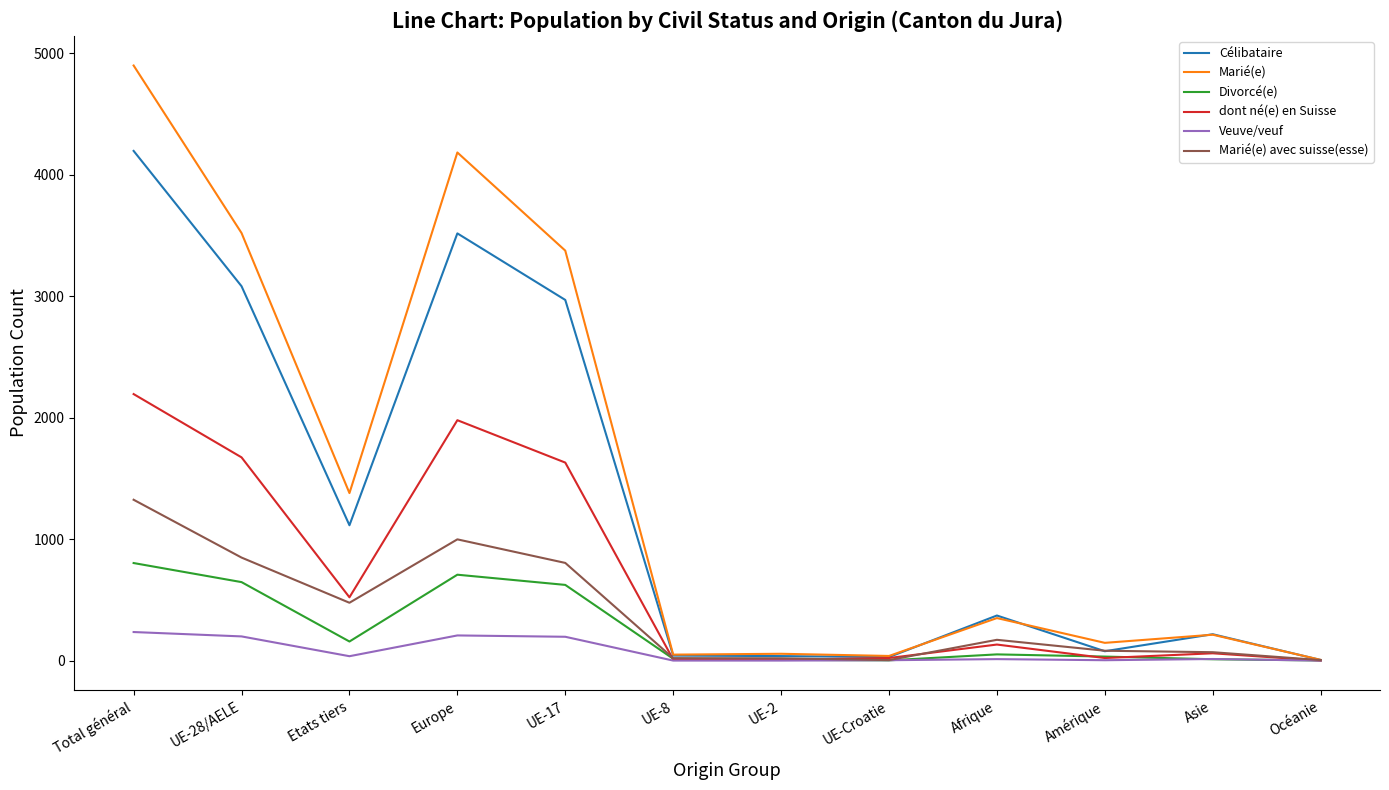

The value of Marié(e) at Etats tiers is 1379. True or false?

True